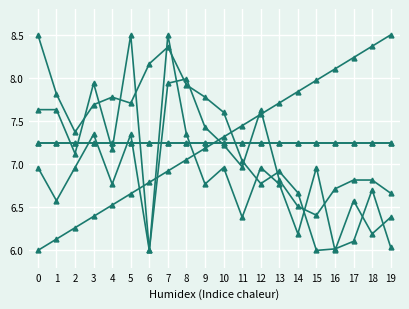

The Series E series shows 6.8 at 18. True or false?

True